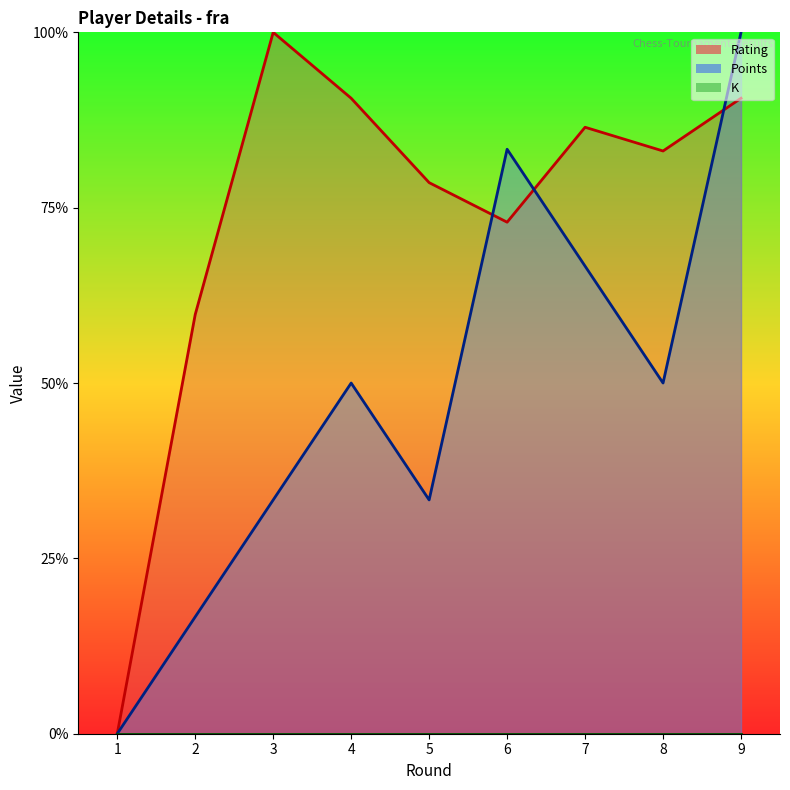

Between which two adjacent categories do Rating and Points first intersect?

5 and 6